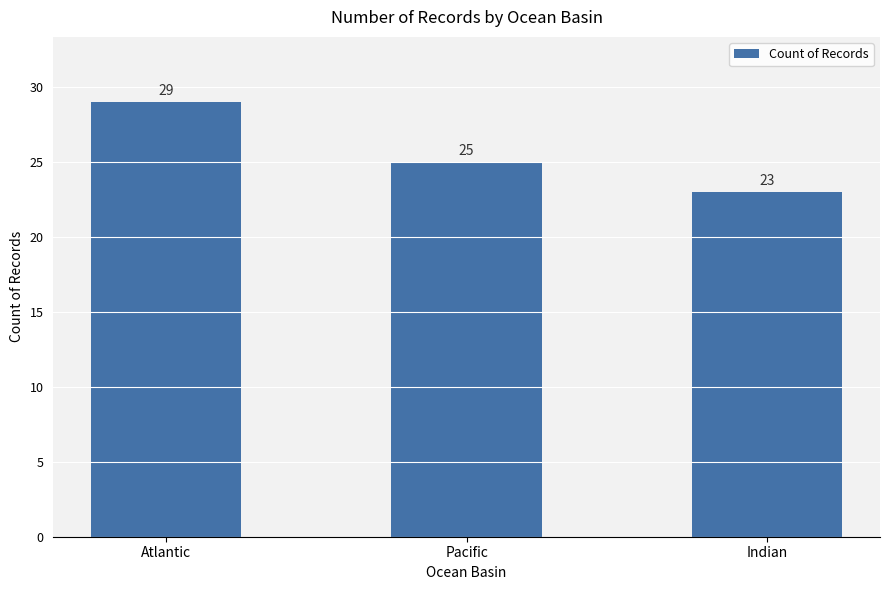

What is the change in value from Atlantic to Pacific?

-4